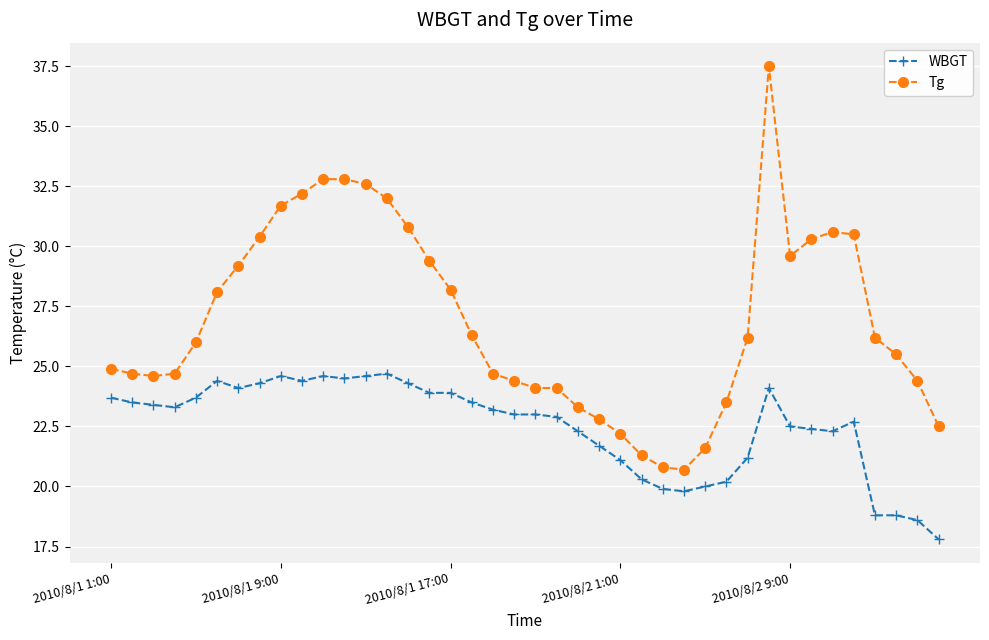

Which series has the widest spread of values?

Tg